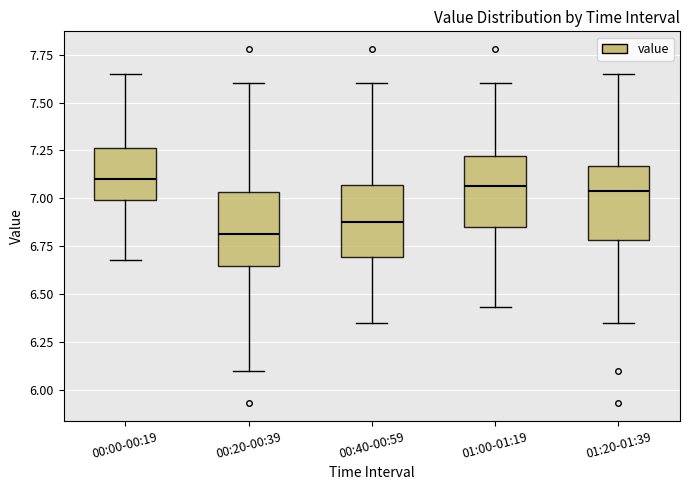

Reading left to right, transcribe this box plot: for each box, give where its median line is, the range the box spans, and where its two whiskers end, as read against the y-axis. The values are not printed on the chart, so give them approximately, as read against the axis.

00:00-00:19: median 7.10, box 7.00 to 7.25, whiskers 6.70 to 7.65
00:20-00:39: median 6.80, box 6.65 to 7.05, whiskers 6.10 to 7.60
00:40-00:59: median 6.90, box 6.70 to 7.05, whiskers 6.35 to 7.60
01:00-01:19: median 7.05, box 6.85 to 7.20, whiskers 6.45 to 7.60
01:20-01:39: median 7.05, box 6.80 to 7.15, whiskers 6.35 to 7.65